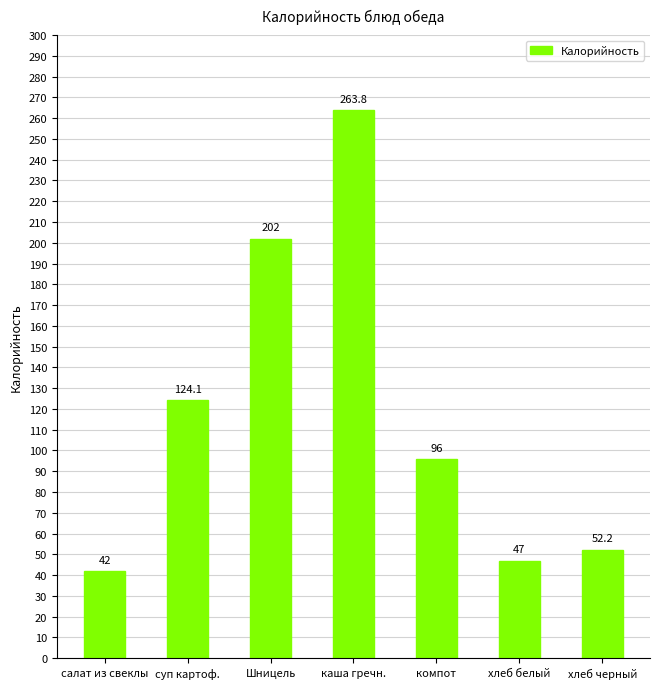

What is the sum of all values?

827.1